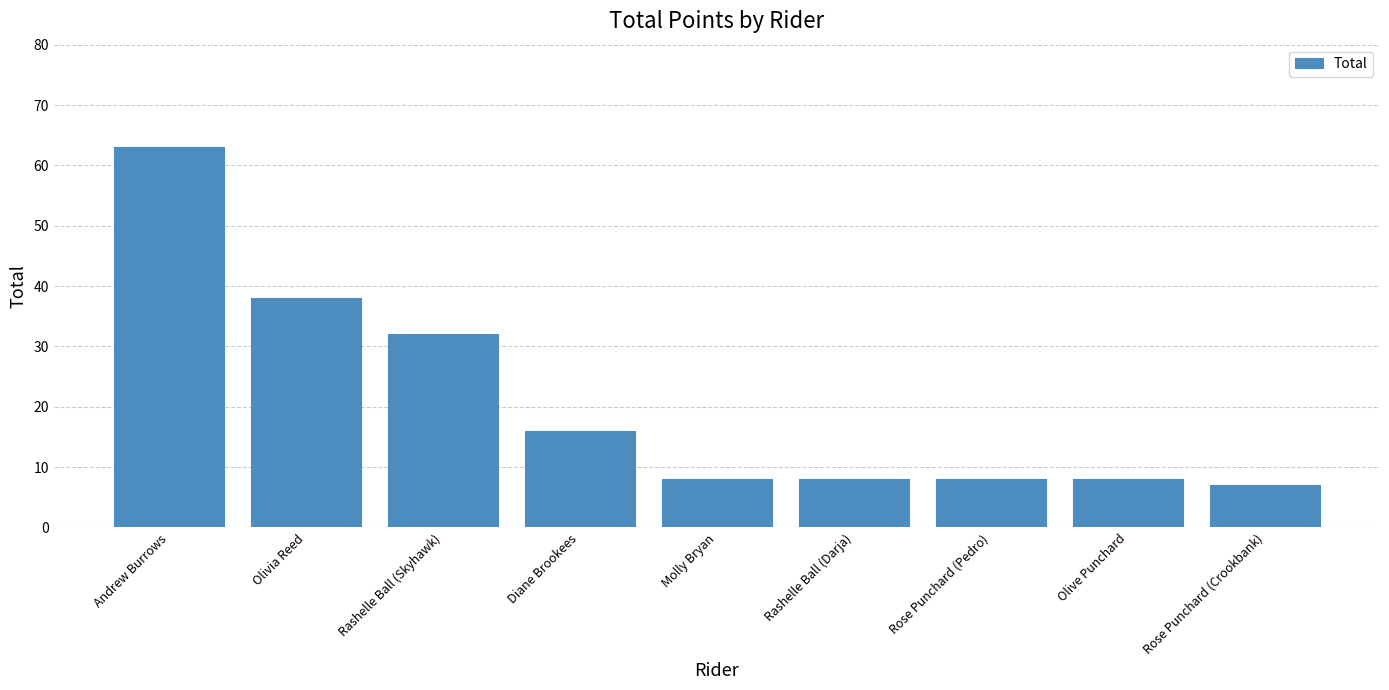

True or false: the data shows 32 at Rashelle Ball (Skyhawk).

True